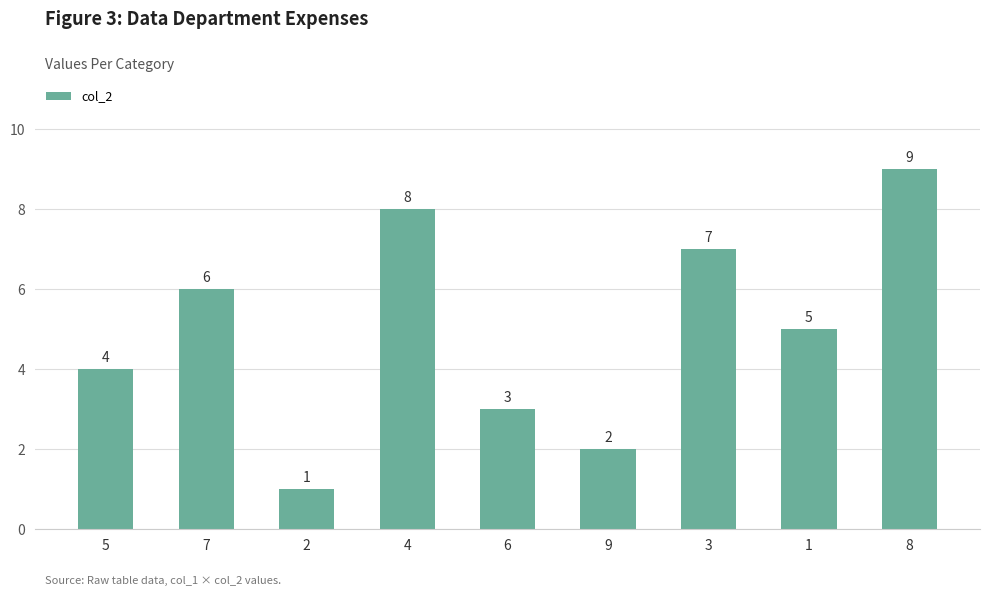

The value at 5 is 4. True or false?

True